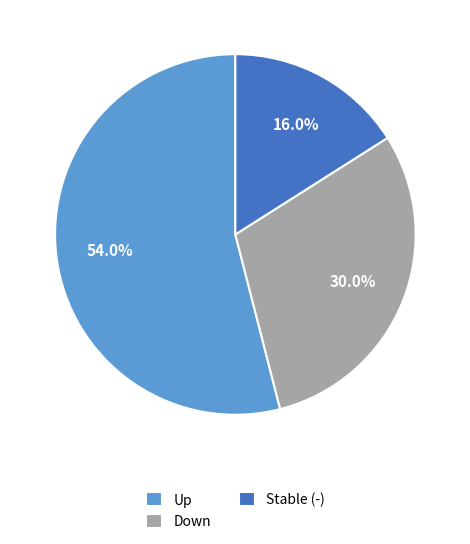

Which slice is the largest?

Up